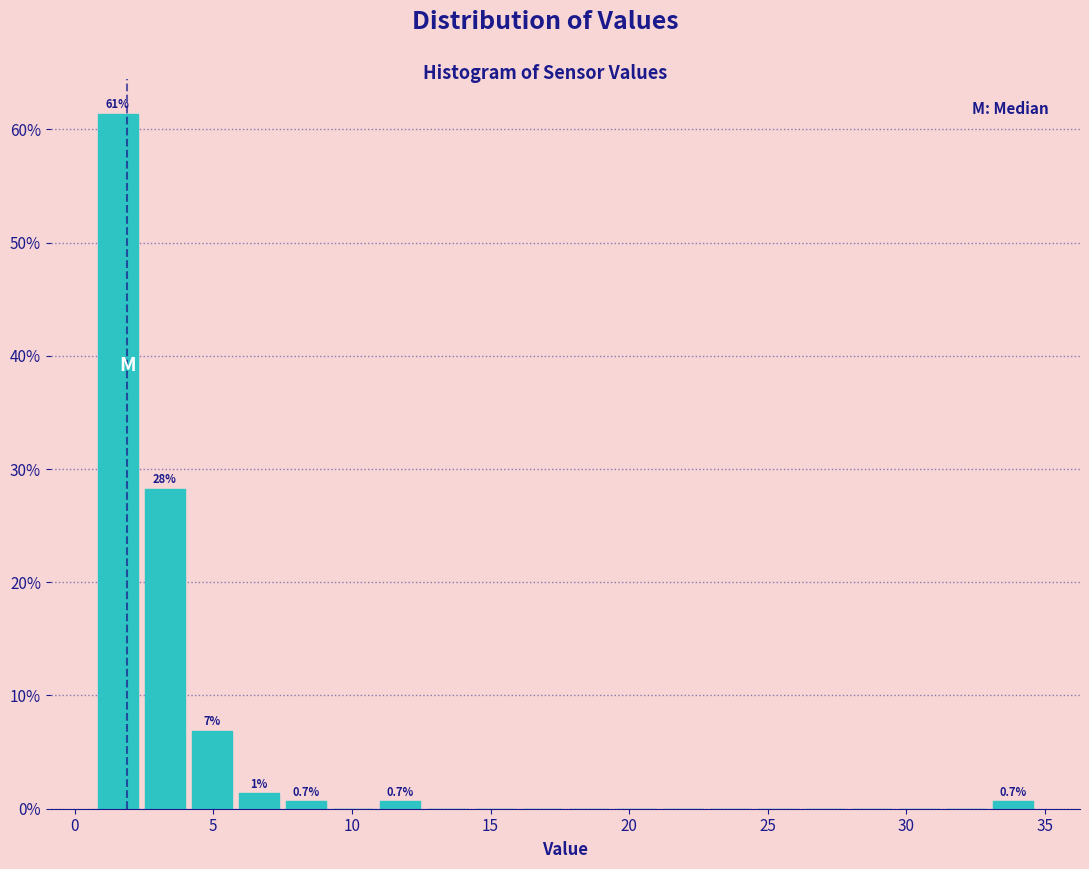

Read against the x-axis, roughly where is the centre of the tallest bar?

1.5